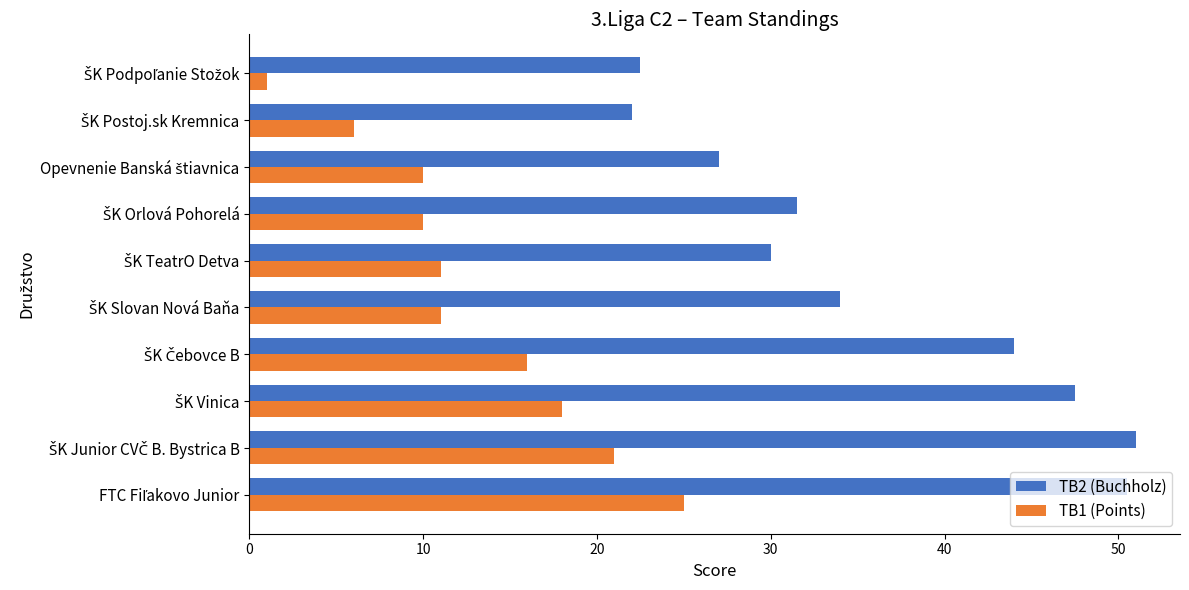

What is the difference between the maximum and minimum values in the TB2 (Buchholz) series?

29.0